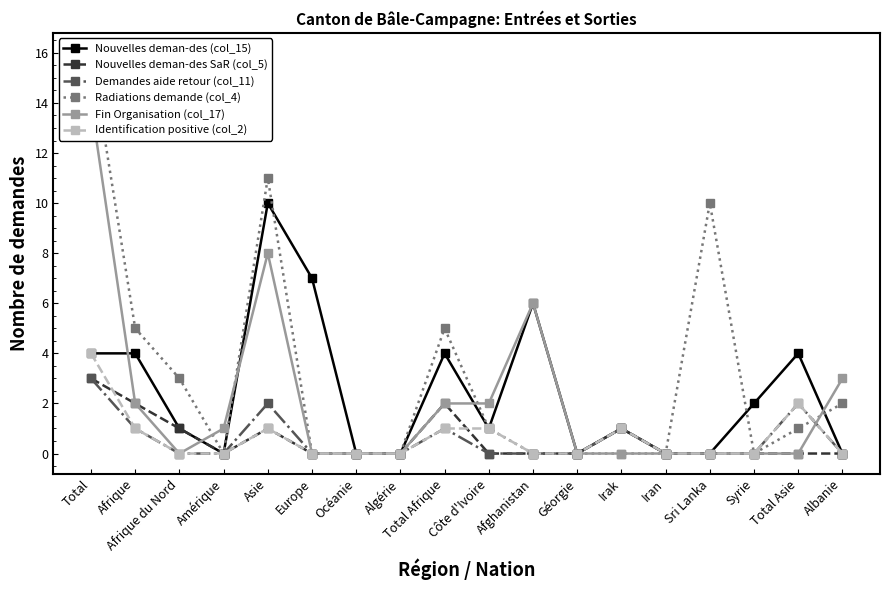

Reading right to left, transcribe all the data shown in this chart.

Nouvelles deman-des (col_15): Albanie=0	Total Asie=4	Syrie=2	Sri Lanka=0	Iran=0	Irak=1	Géorgie=0	Afghanistan=6	Côte d'Ivoire=1	Total Afrique=4	Algérie=0	Océanie=0	Europe=7	Asie=10	Amérique=0	Afrique du Nord=1	Afrique=4	Total=4
Nouvelles deman-des SaR (col_5): Albanie=0	Total Asie=0	Syrie=0	Sri Lanka=0	Iran=0	Irak=1	Géorgie=0	Afghanistan=0	Côte d'Ivoire=0	Total Afrique=2	Algérie=0	Océanie=0	Europe=0	Asie=1	Amérique=0	Afrique du Nord=1	Afrique=2	Total=3
Demandes aide retour (col_11): Albanie=0	Total Asie=2	Syrie=0	Sri Lanka=0	Iran=0	Irak=1	Géorgie=0	Afghanistan=0	Côte d'Ivoire=0	Total Afrique=1	Algérie=0	Océanie=0	Europe=0	Asie=2	Amérique=0	Afrique du Nord=0	Afrique=1	Total=3
Radiations demande (col_4): Albanie=2	Total Asie=1	Syrie=0	Sri Lanka=10	Iran=0	Irak=0	Géorgie=0	Afghanistan=0	Côte d'Ivoire=1	Total Afrique=5	Algérie=0	Océanie=0	Europe=0	Asie=11	Amérique=0	Afrique du Nord=3	Afrique=5	Total=16
Fin Organisation (col_17): Albanie=3	Total Asie=0	Syrie=0	Sri Lanka=0	Iran=0	Irak=0	Géorgie=0	Afghanistan=6	Côte d'Ivoire=2	Total Afrique=2	Algérie=0	Océanie=0	Europe=0	Asie=8	Amérique=1	Afrique du Nord=0	Afrique=2	Total=14
Identification positive (col_2): Albanie=0	Total Asie=2	Syrie=0	Sri Lanka=0	Iran=0	Irak=1	Géorgie=0	Afghanistan=0	Côte d'Ivoire=1	Total Afrique=1	Algérie=0	Océanie=0	Europe=0	Asie=1	Amérique=0	Afrique du Nord=0	Afrique=1	Total=4